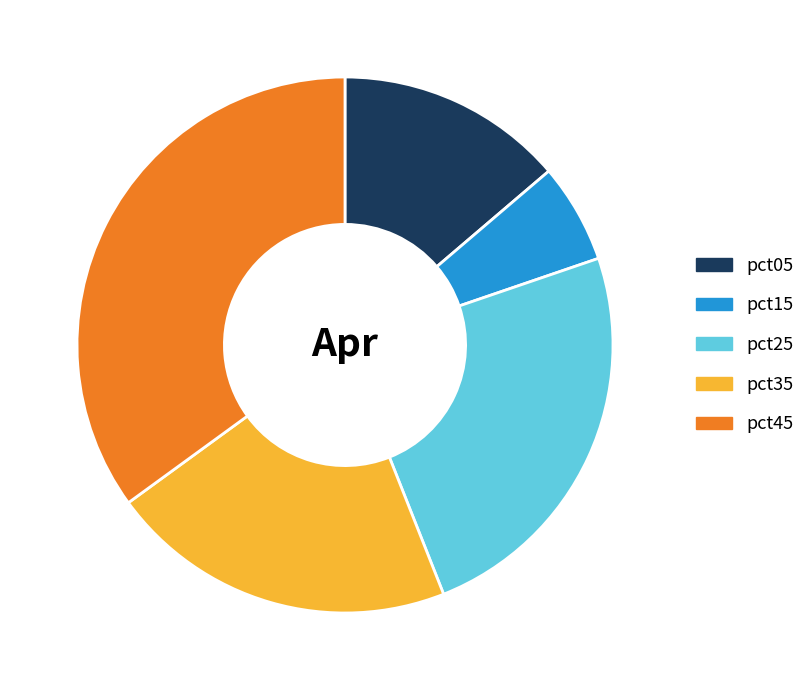

Which category has the biggest portion of the pie?

pct45